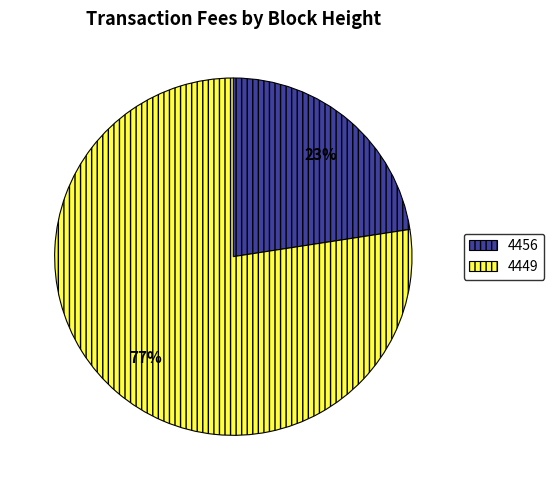

To the nearest percent, what is the average slice percentage?

50%